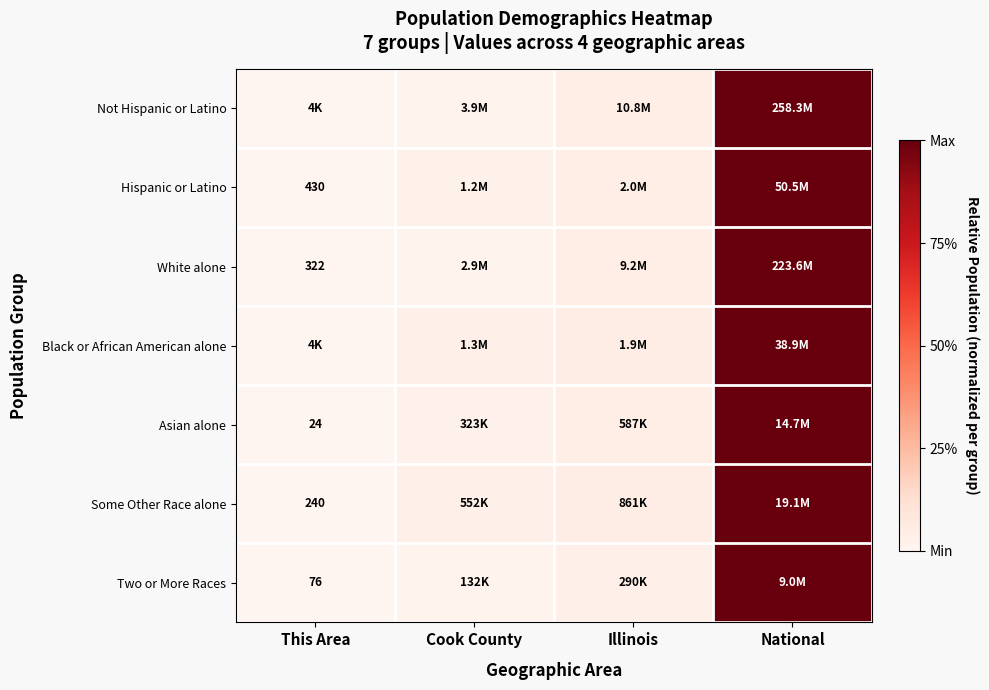

Between Cook County and This Area, which is larger?

Cook County